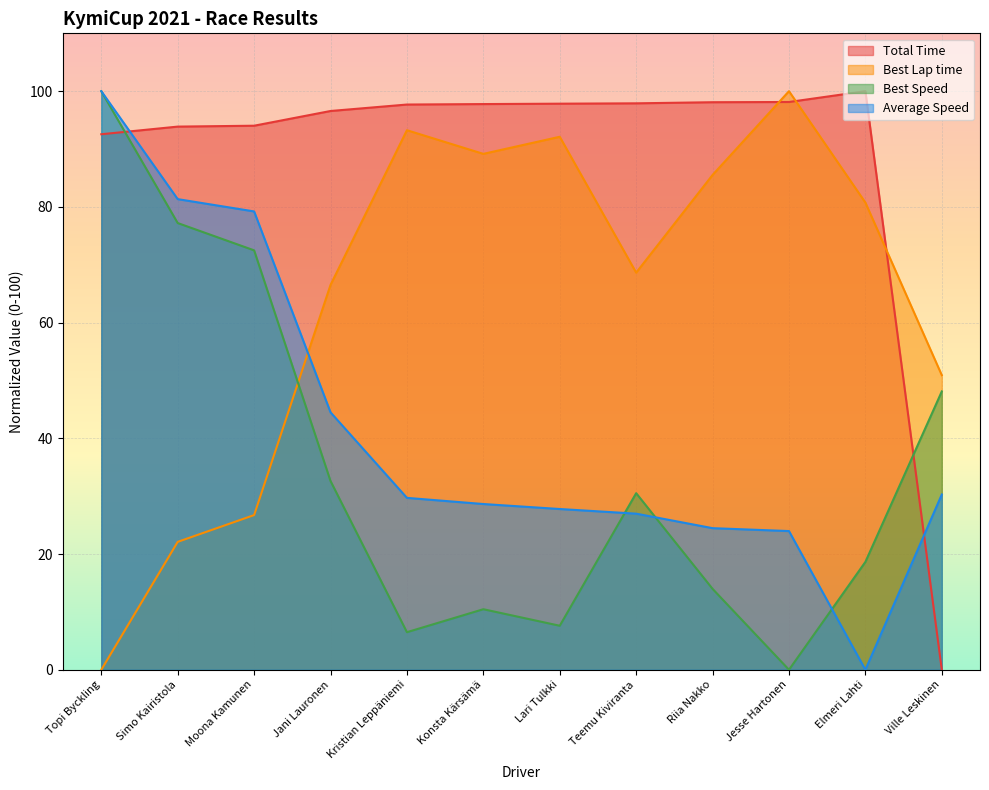

What is the difference between the maximum and second lowest values in the Total Time series?

7.4